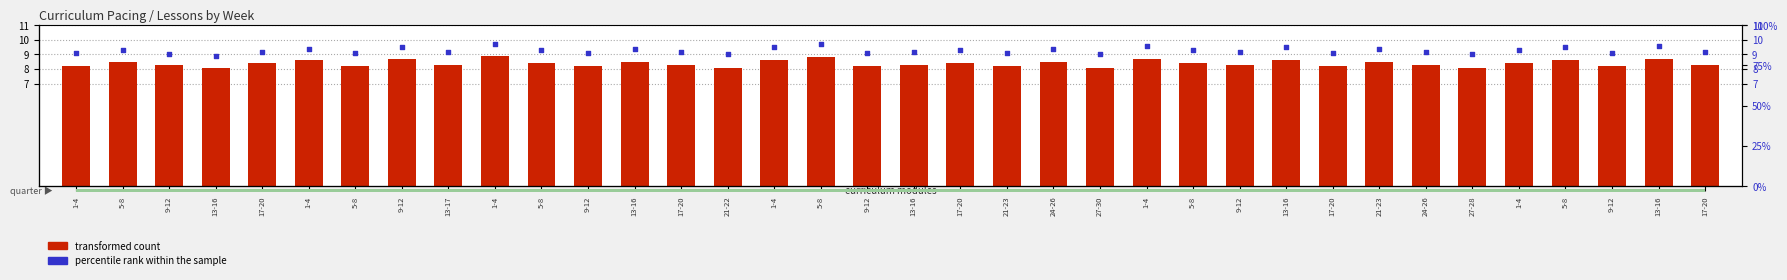

Which series contains the highest Y value?

percentile rank within the sample